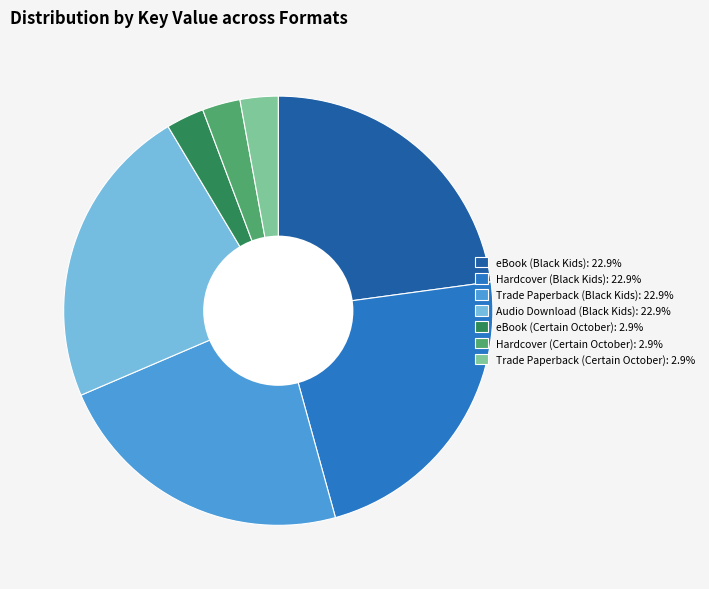

Combined, do Hardcover (Certain October): 2.9% and Trade Paperback (Black Kids): 22.9% account for over 50%?

No